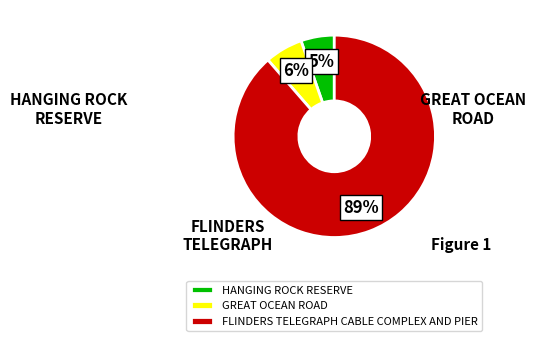

Count the number of slices in the pie.

3